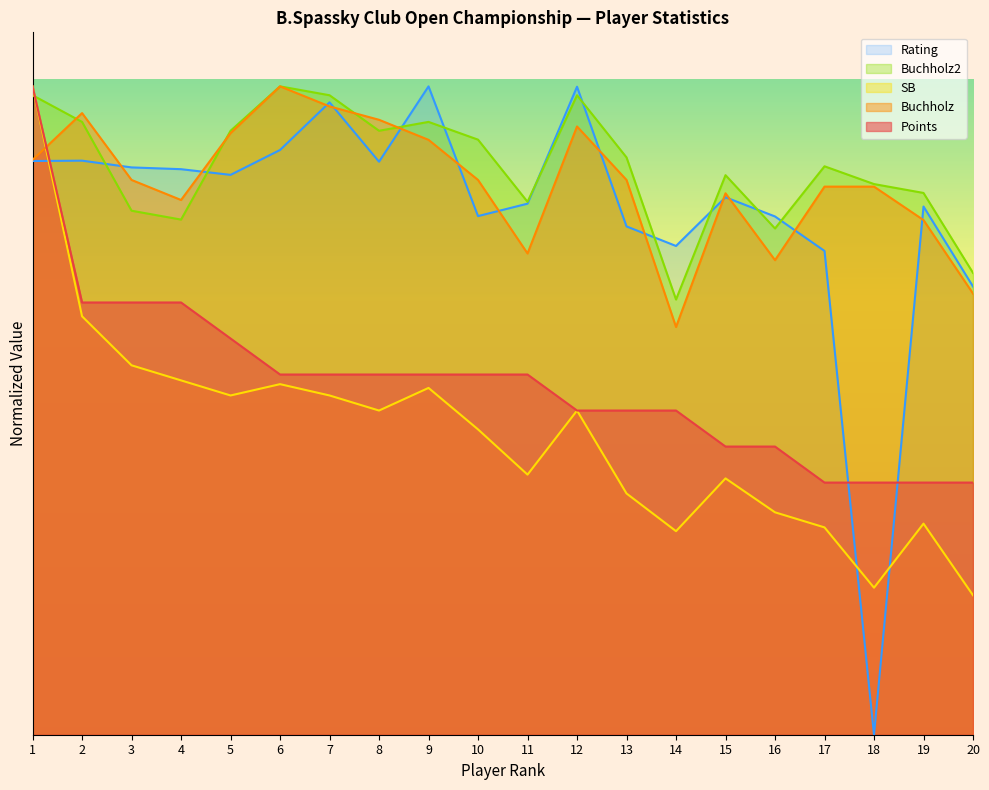

Which series has the largest total across all categories?

Buchholz2